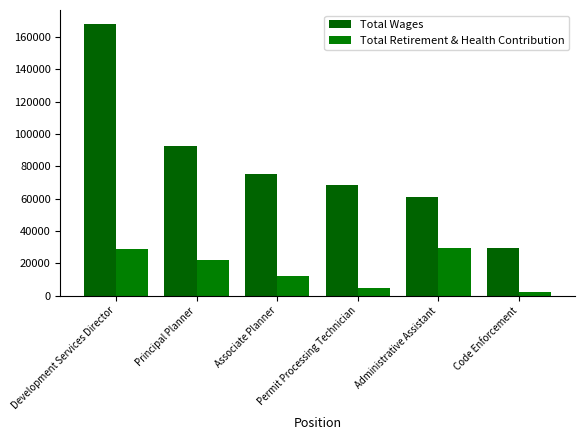

What is the maximum value for Total Wages?

168260